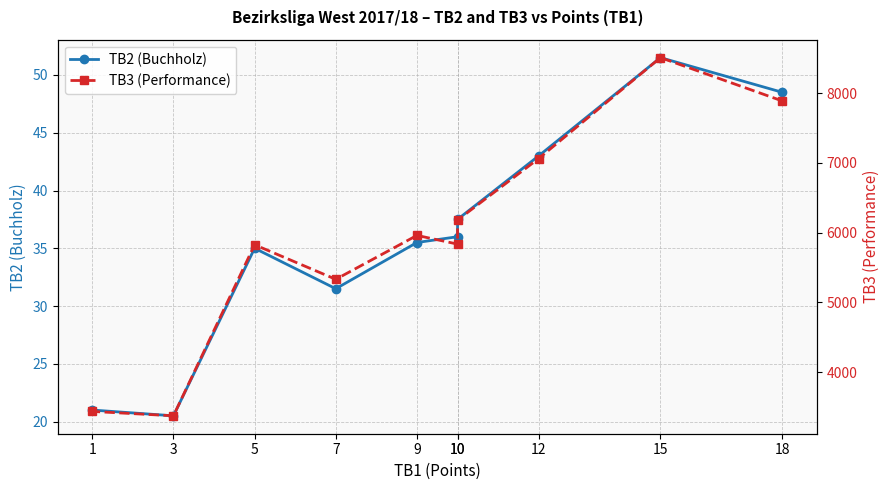

Count the number of data series in this chart.

2